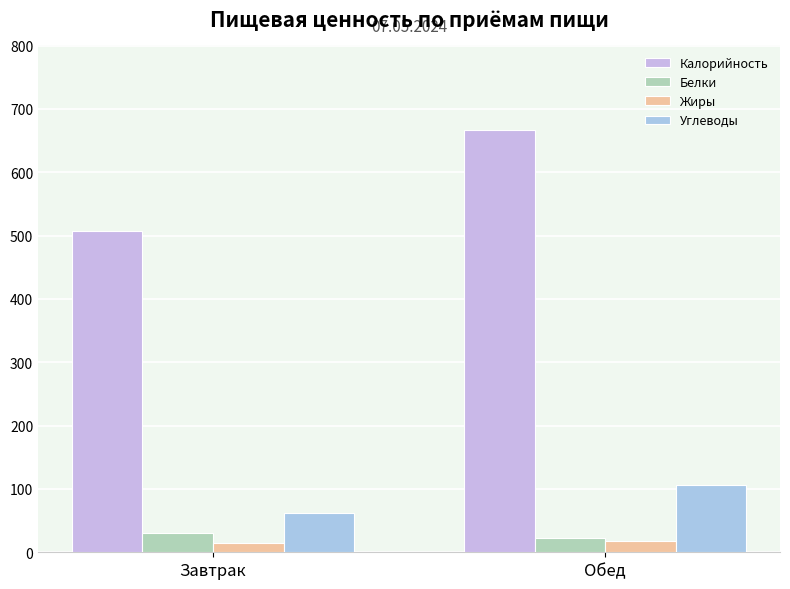

Reading left to right, list all the values displayed in this chart.

Калорийность: Завтрак=507.7	Обед=666.8
Белки: Завтрак=29.7	Обед=22.1
Жиры: Завтрак=15.0	Обед=17.2
Углеводы: Завтрак=62.5	Обед=106.5